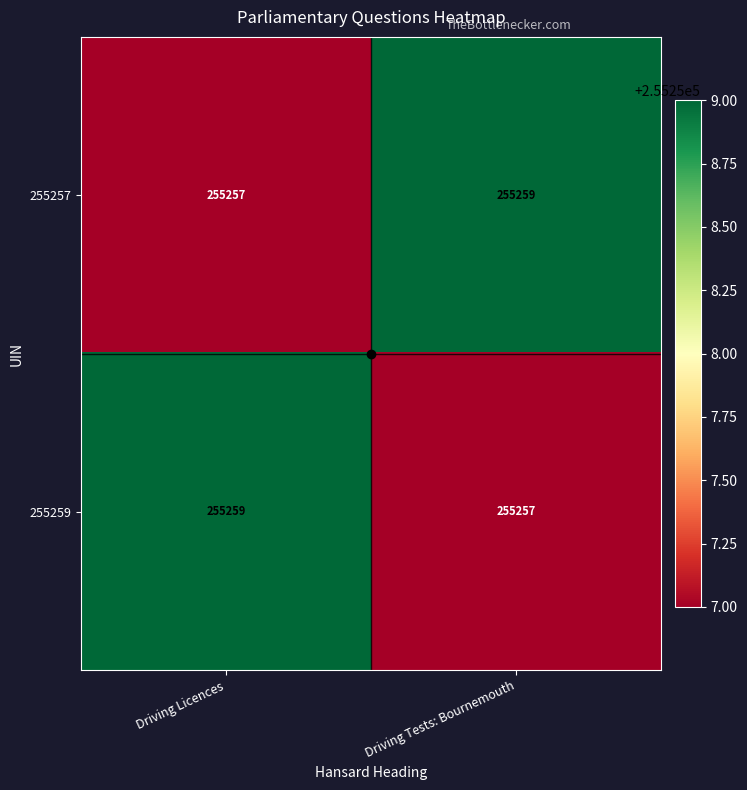

What is the sum of the 255257 values at Driving Licences and Driving Tests: Bournemouth?

510516